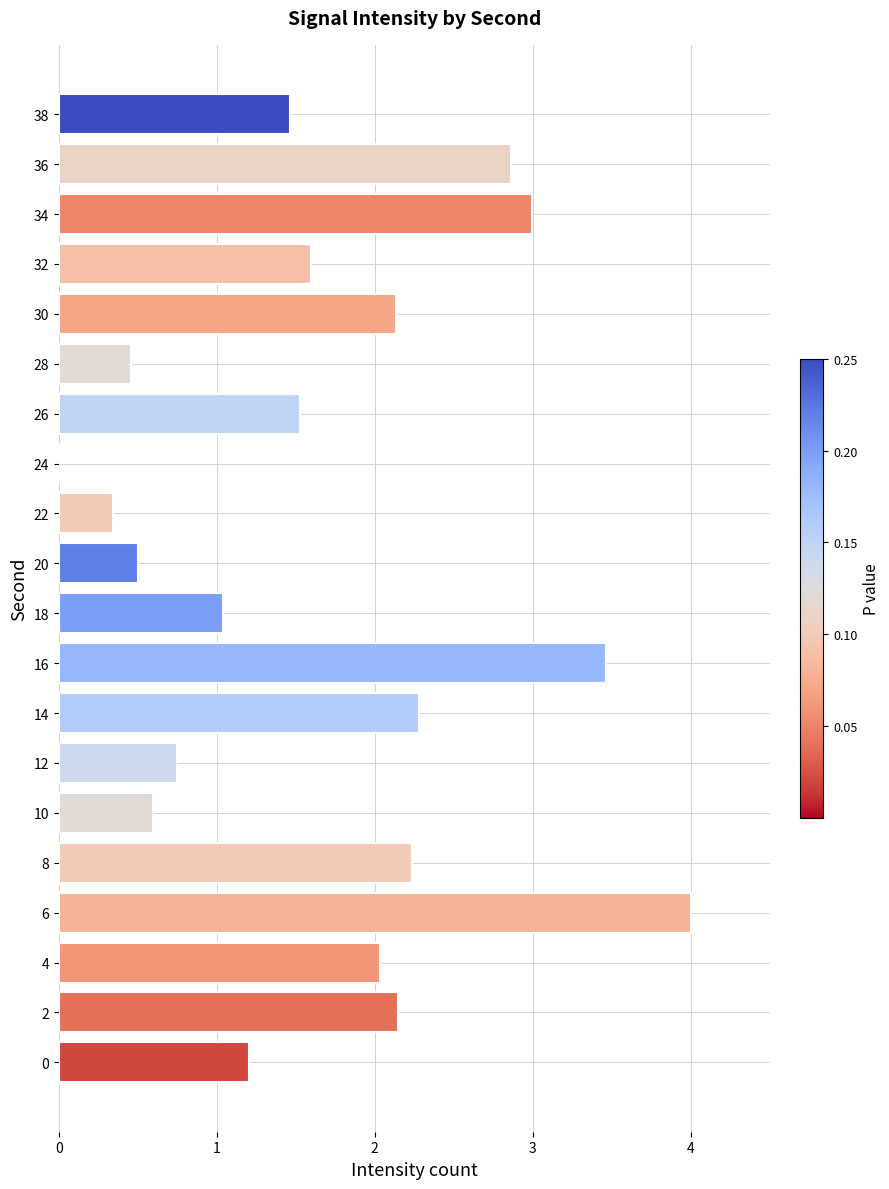

Between 10 and 16, which is larger?

16